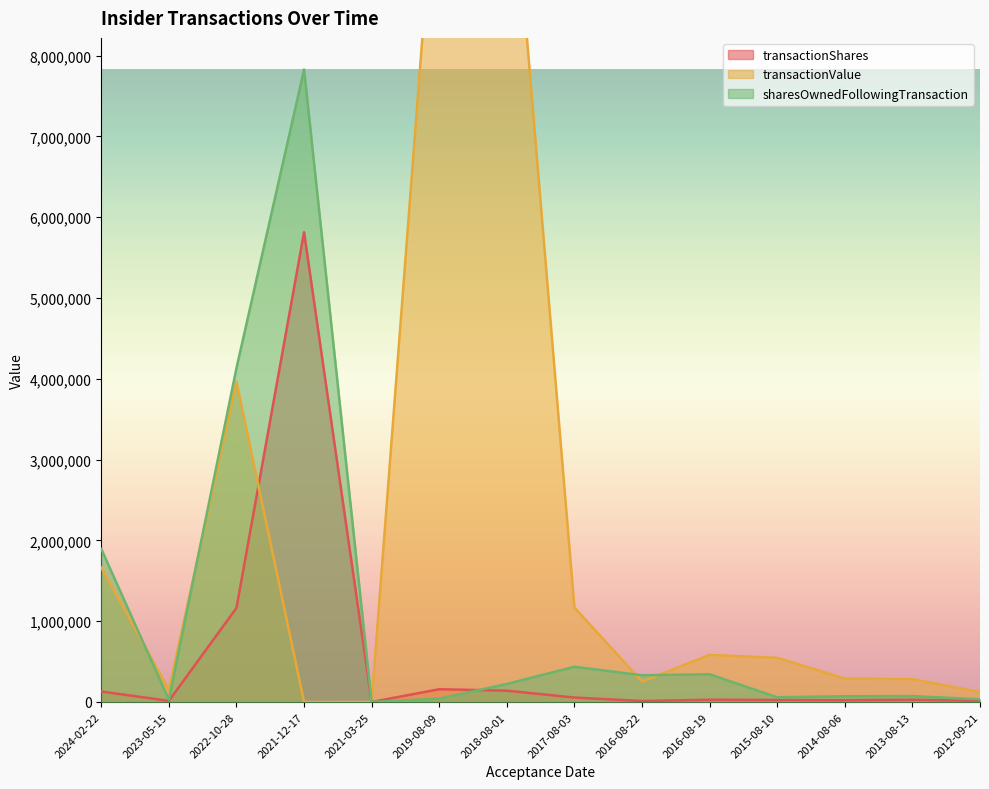

The value of transactionValue at 2012-09-21 is 122780. True or false?

True